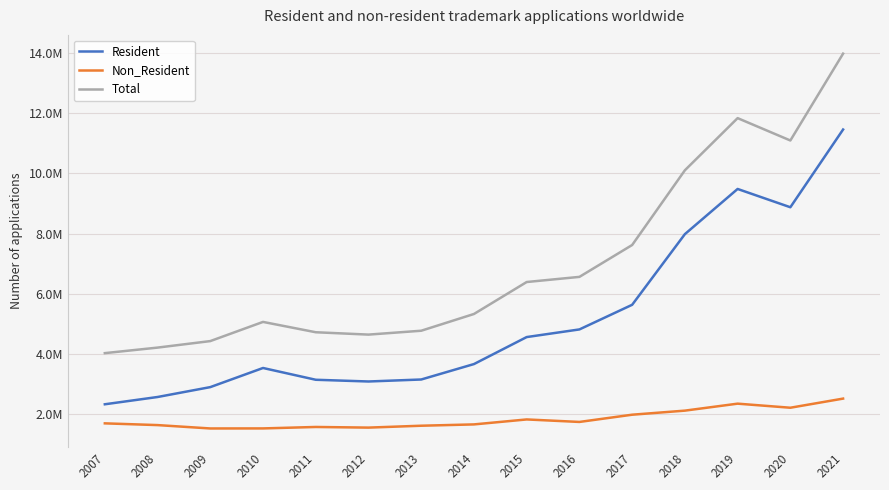

What is the value of the Resident point at the 13th from the left?

9480700